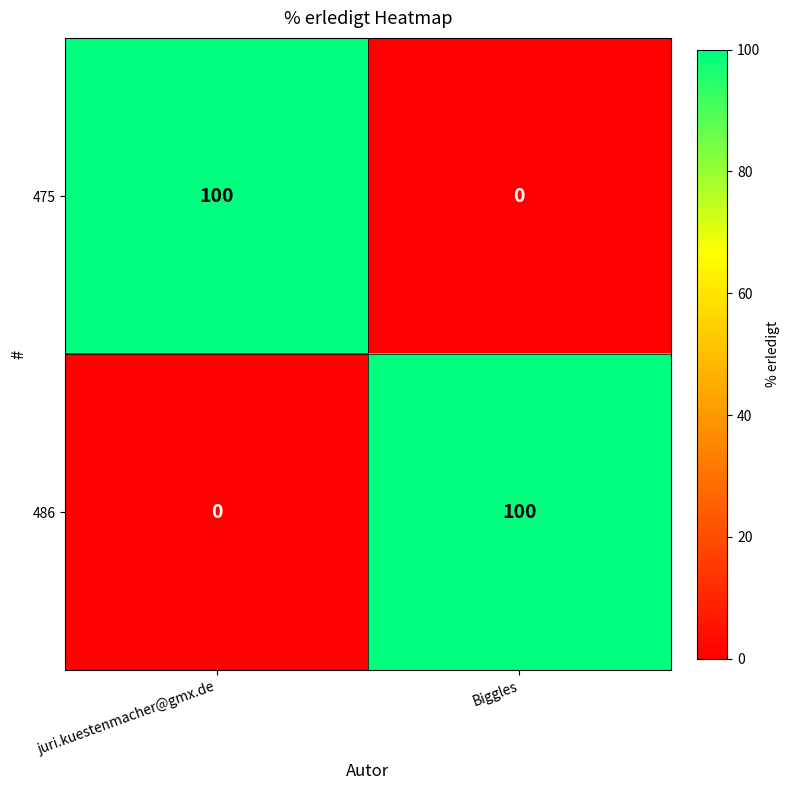

What is the maximum value for 475?

100